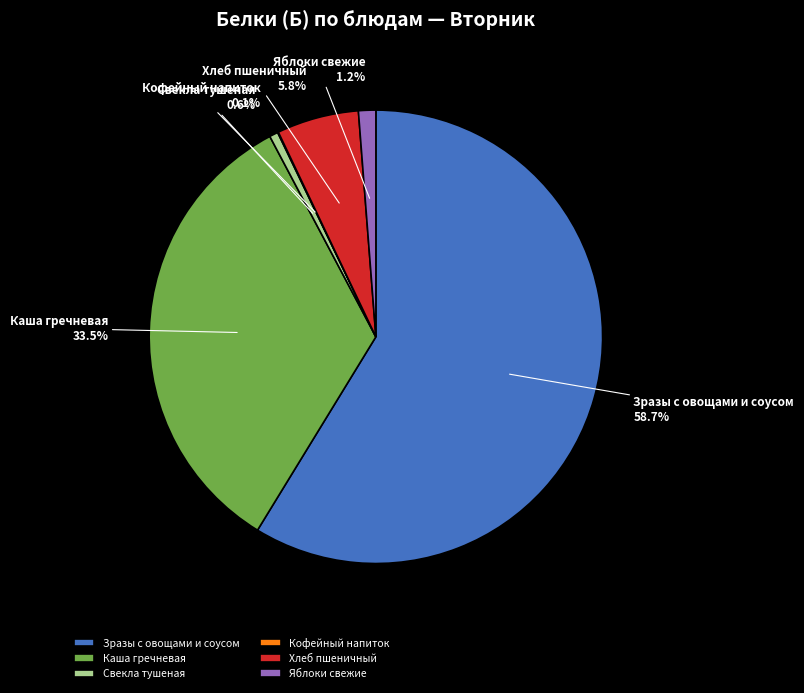

Which slice is the largest?

Зразы с овощами и соусом